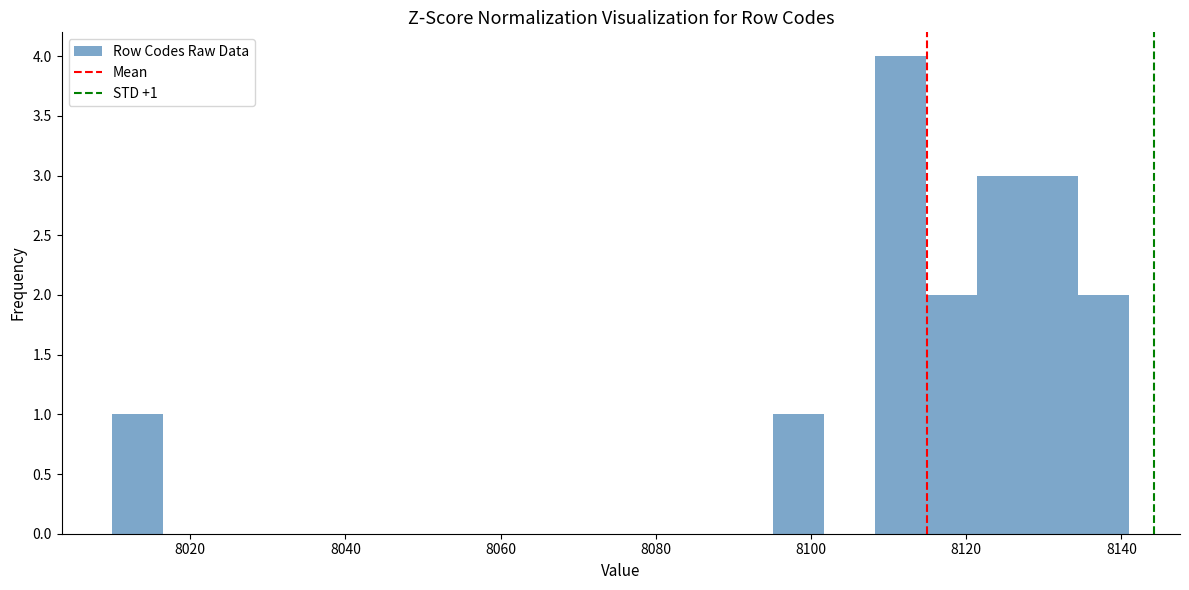

Read against the x-axis, roughly where is the centre of the tallest bar?

8112